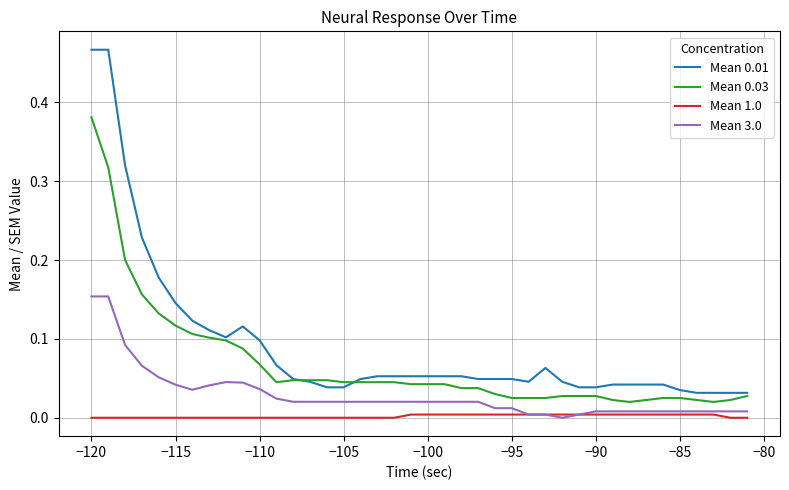

True or false: Mean 3.0 and Mean 0.03 cross at least once.

False